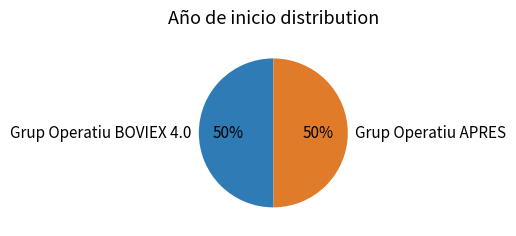

To the nearest percent, what is the combined percentage of Grup Operatiu APRES and Grup Operatiu BOVIEX 4.0?

100%